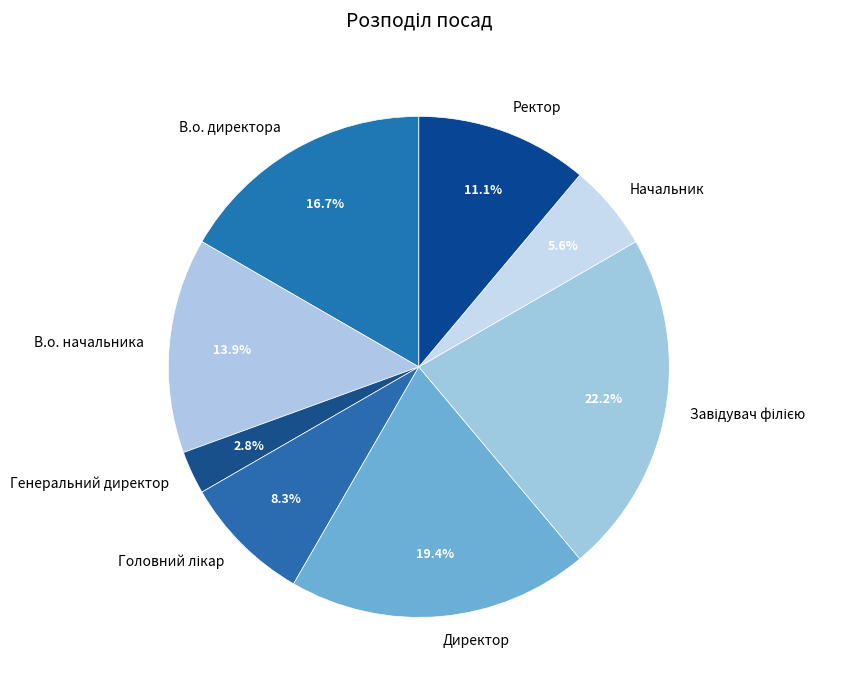

What is the ratio of the value at Начальник to the value at Генеральний директор?

2.0